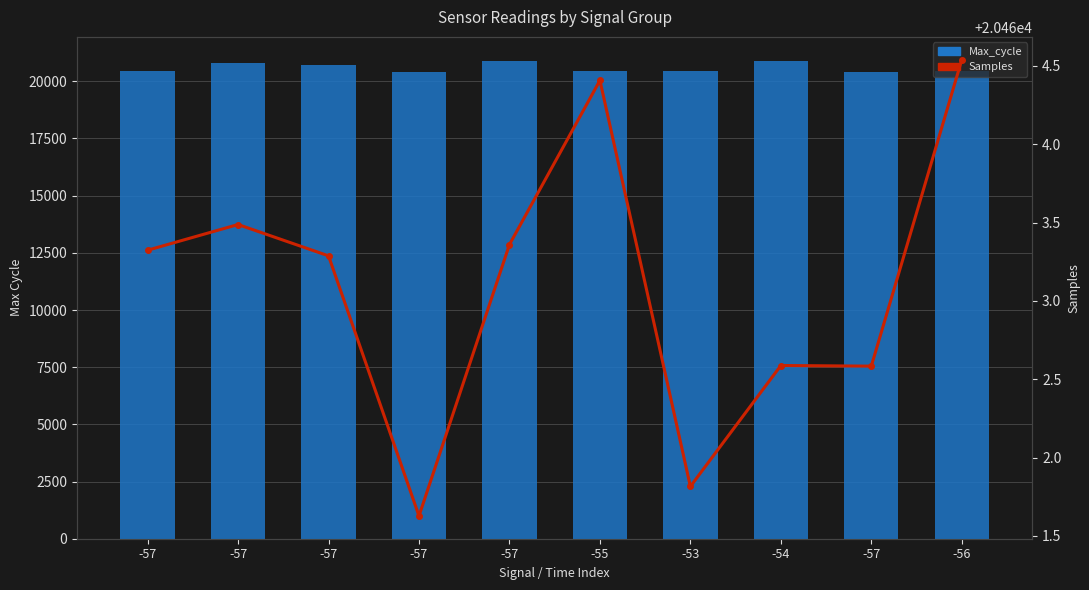

What is the label of the 8th bar from the right?

-57